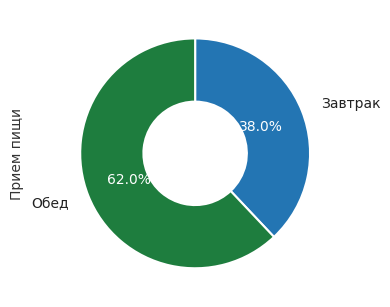

Is there any slice that represents more than half of the pie?

Yes